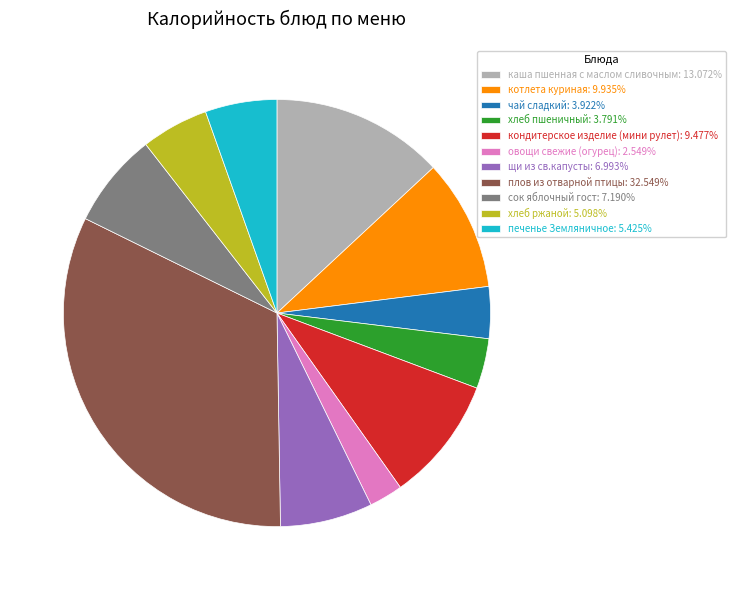

Is the sum of котлета куриная and щи из св.капусты greater than half?

No